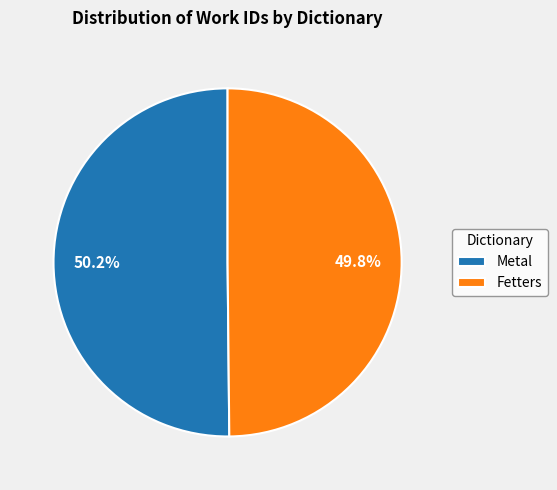

Is there a majority slice in this chart?

Yes